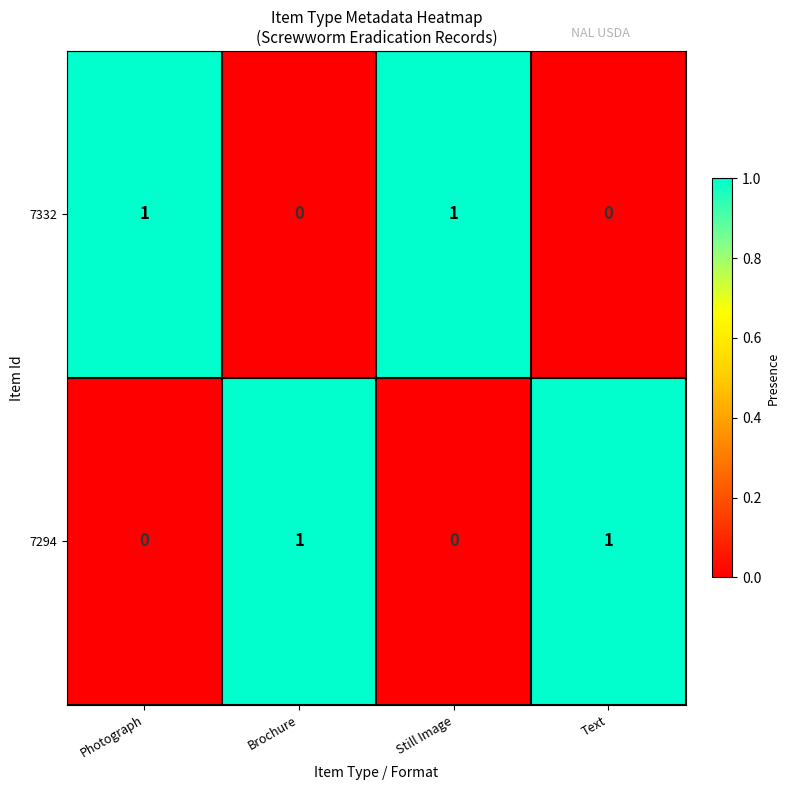

How many values in 7294 are above zero?

2